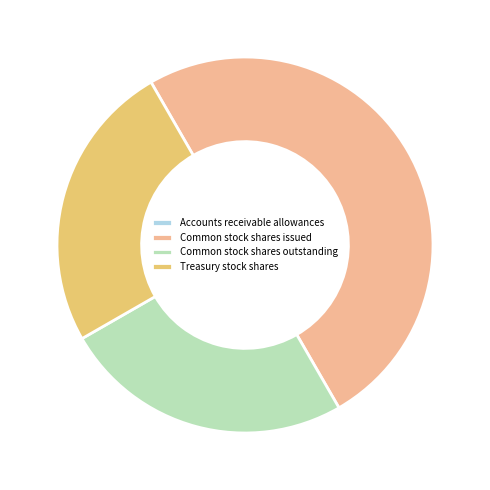

The Common stock shares outstanding slice represents 33% of the pie. True or false?

False